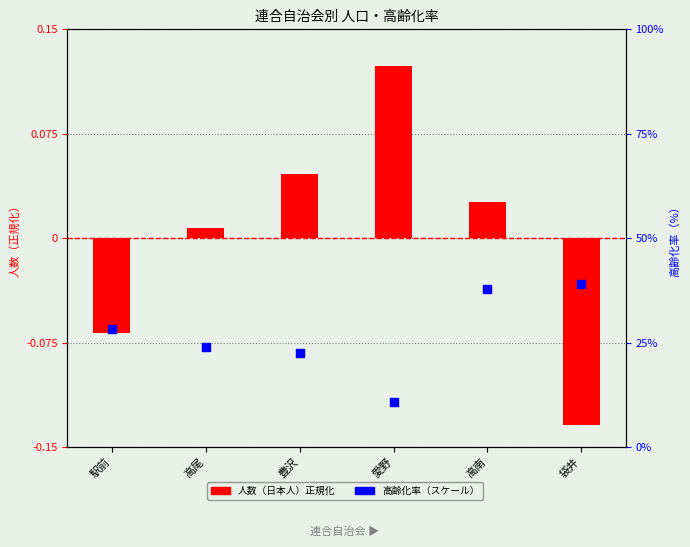

At how many categories does at least one series exceed 0?

4